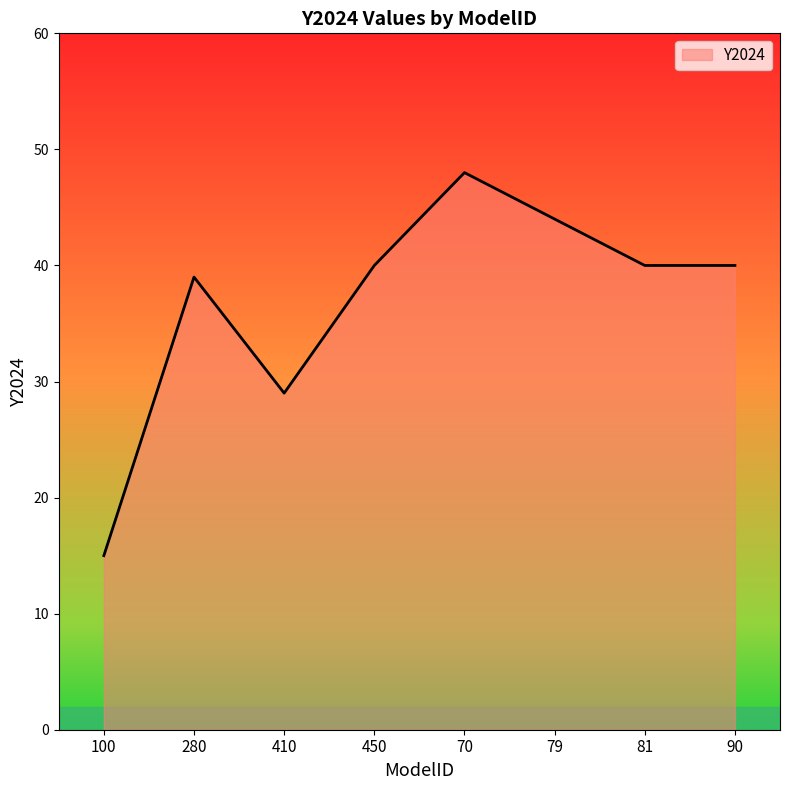

What is the difference between the values at 100 and 90?

25